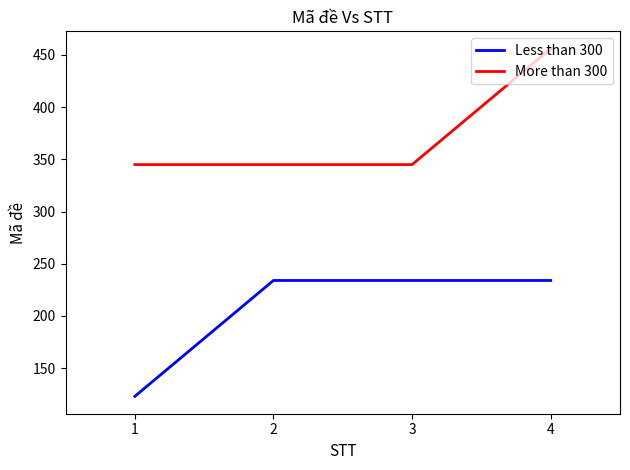

List the series in order of their peak value, highest first.

More than 300, Less than 300